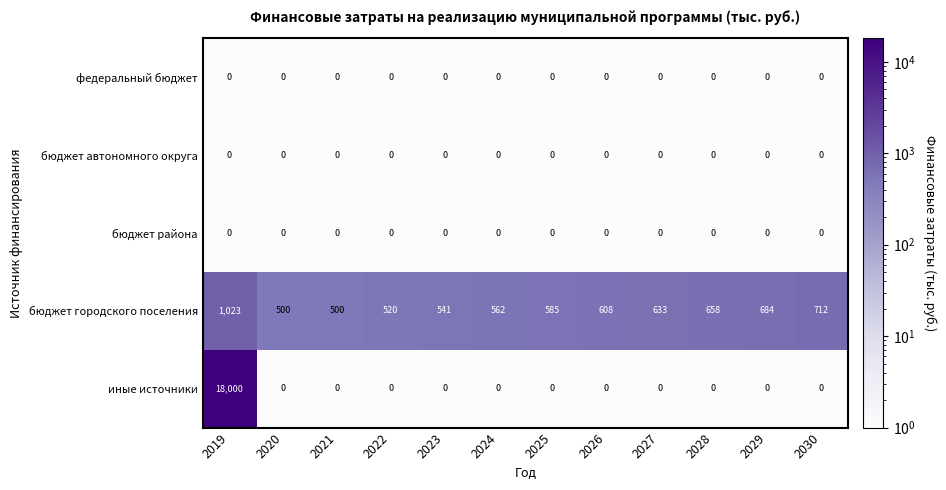

What is the maximum value shown in the chart?

18000